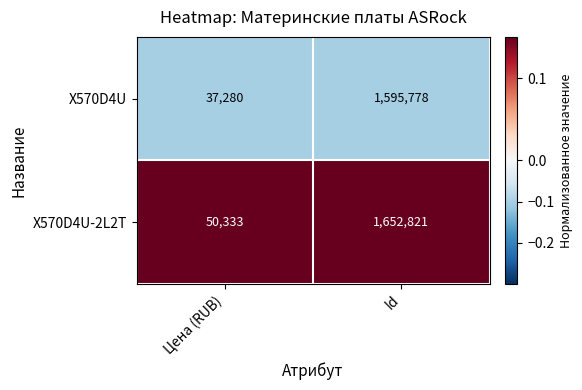

How many categories are shown in the chart?

2